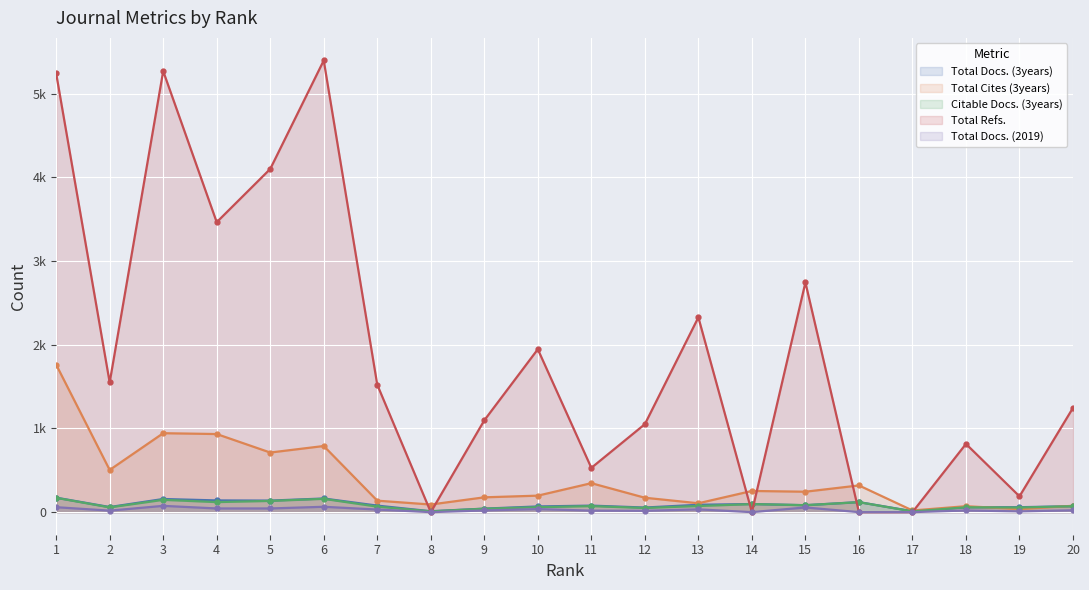

What is the value of the Total Docs. (2019) point at the 13th from the left?

33